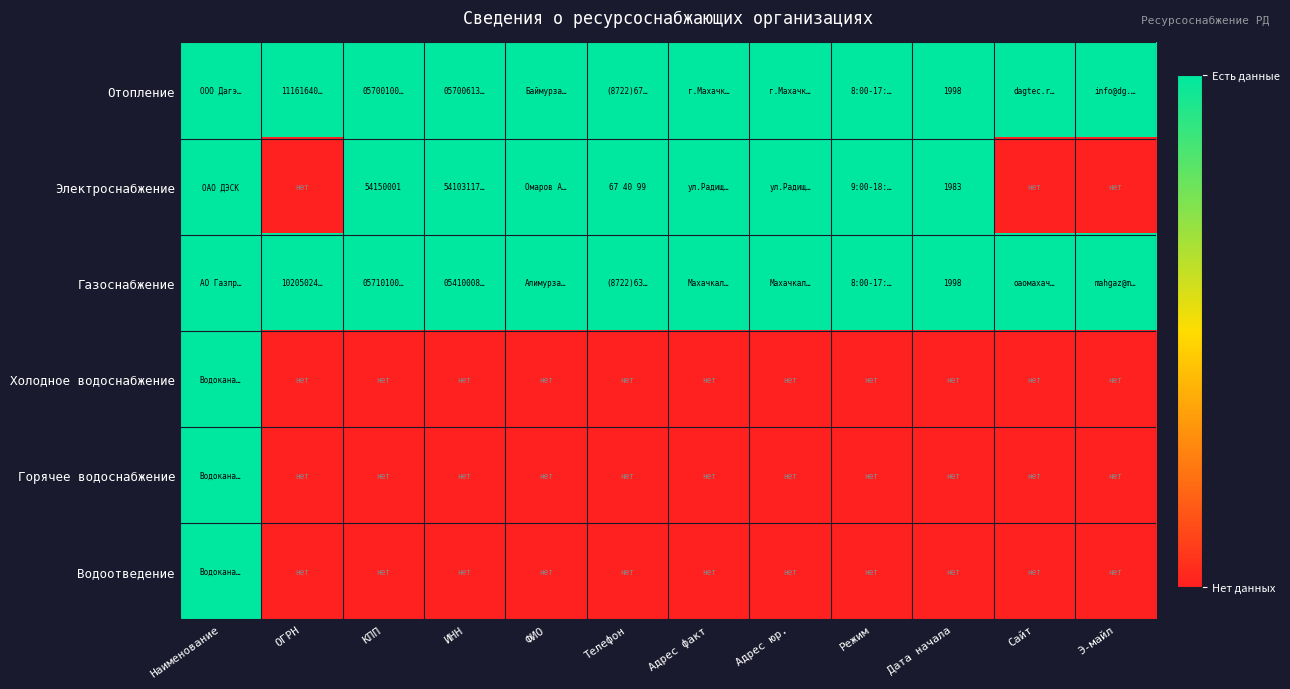

Which series has the widest spread of values?

Электроснабжение